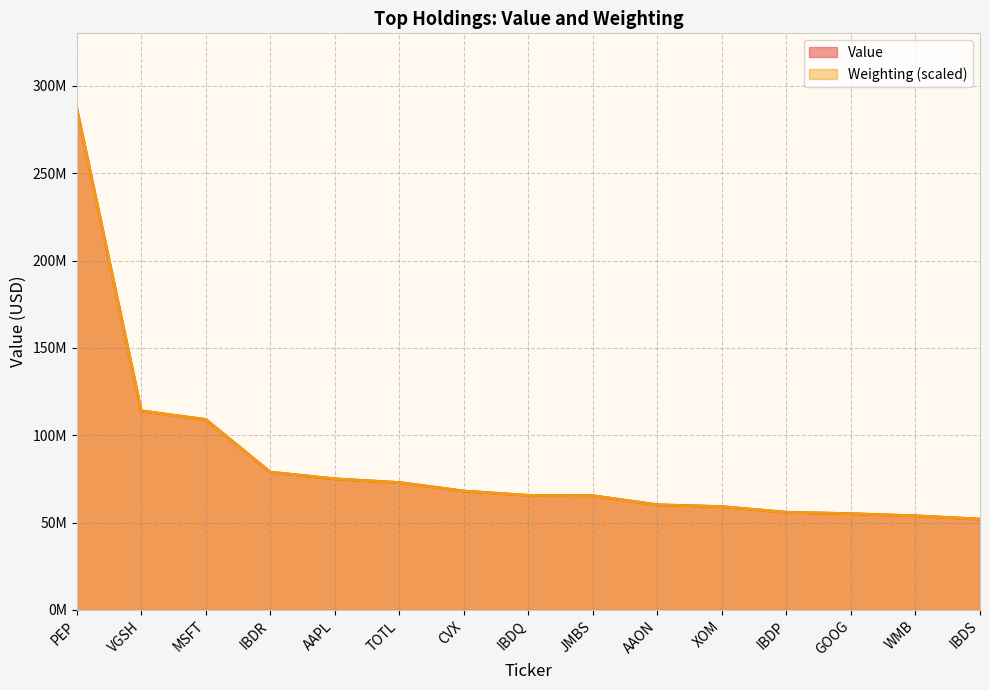

How many series are shown in this chart?

2